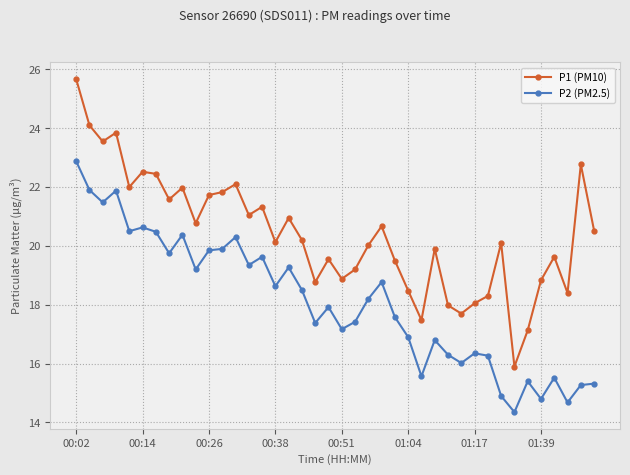

Rank the series by their maximum value, from highest to lowest.

P1 (PM10), P2 (PM2.5)